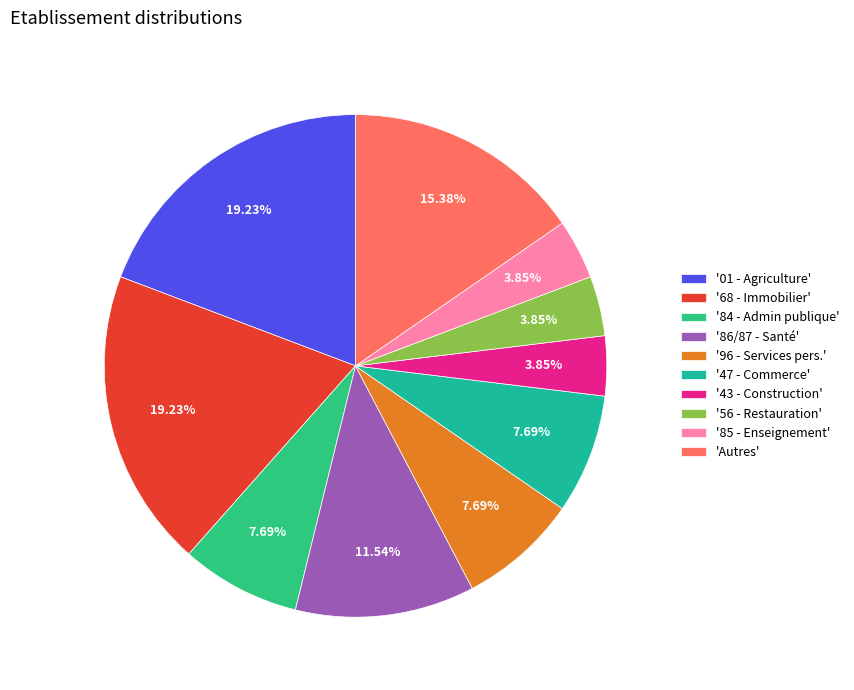

How many slices are in this pie chart?

10